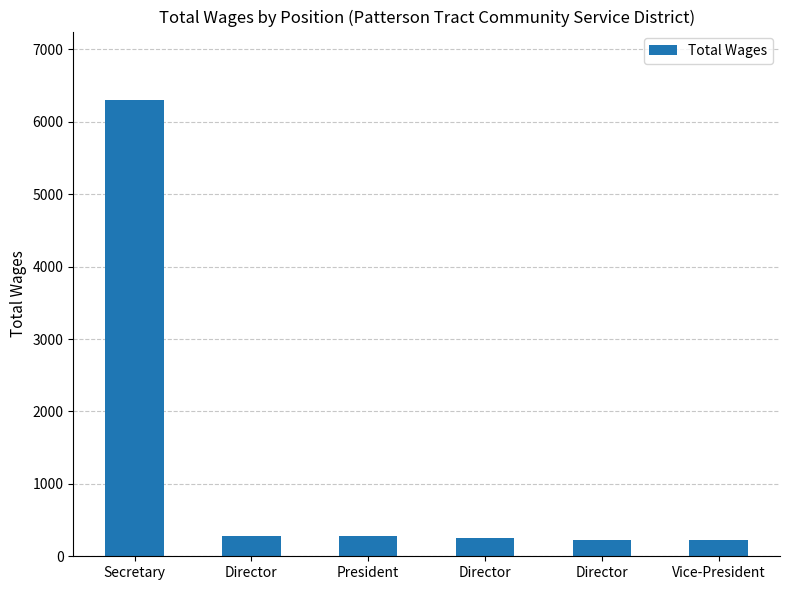

What is the ratio of the value at Vice-President to the value at President?

0.8